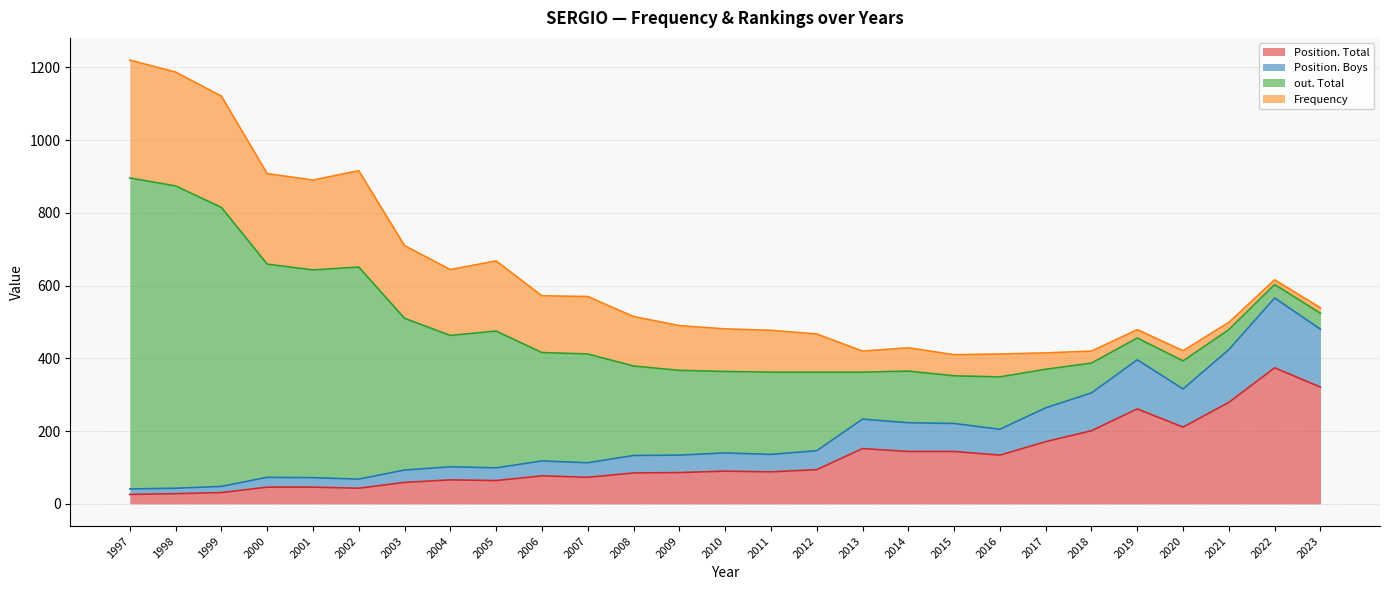

Is it true that Position. Total equals 144 at 2012?

False